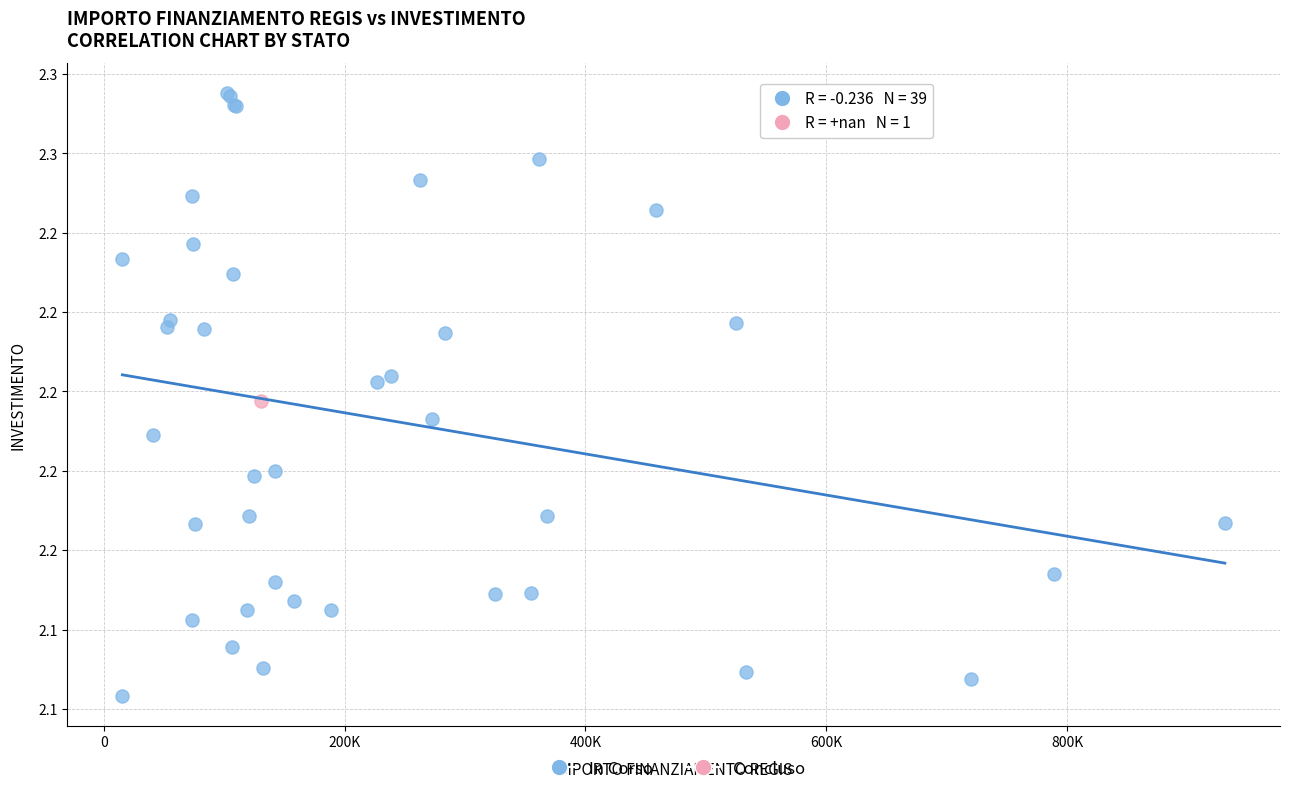

What are all the series names shown in the legend?

In Corso, Concluso